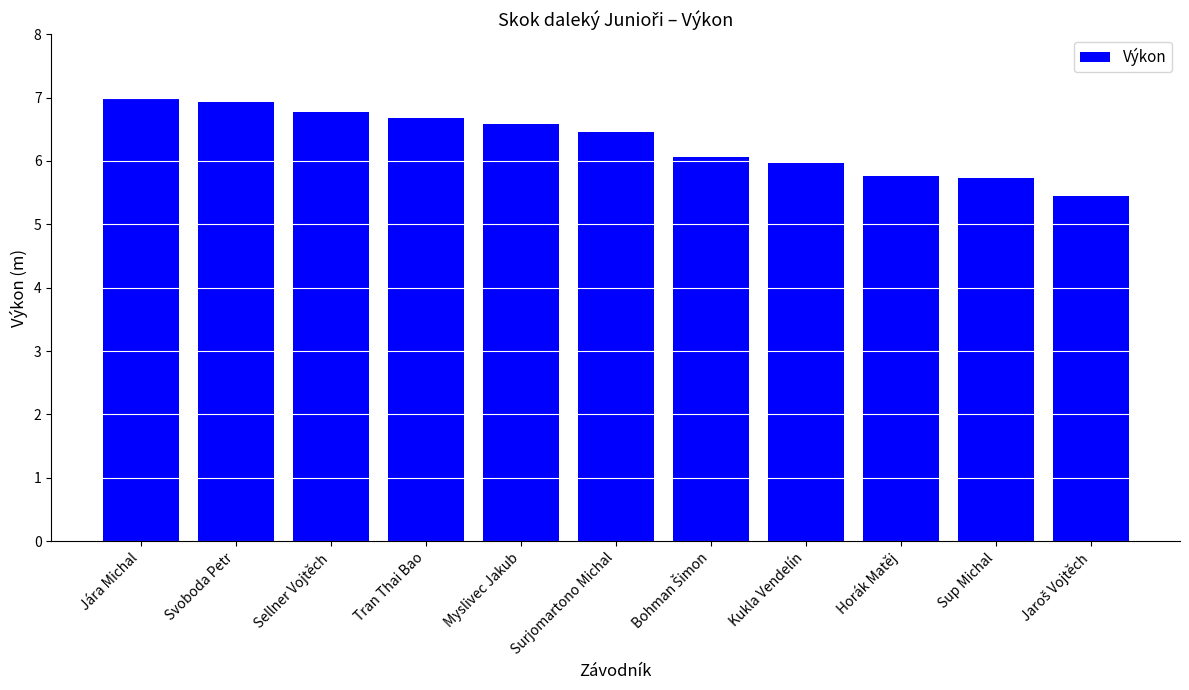

What is the smallest value displayed?

5.5